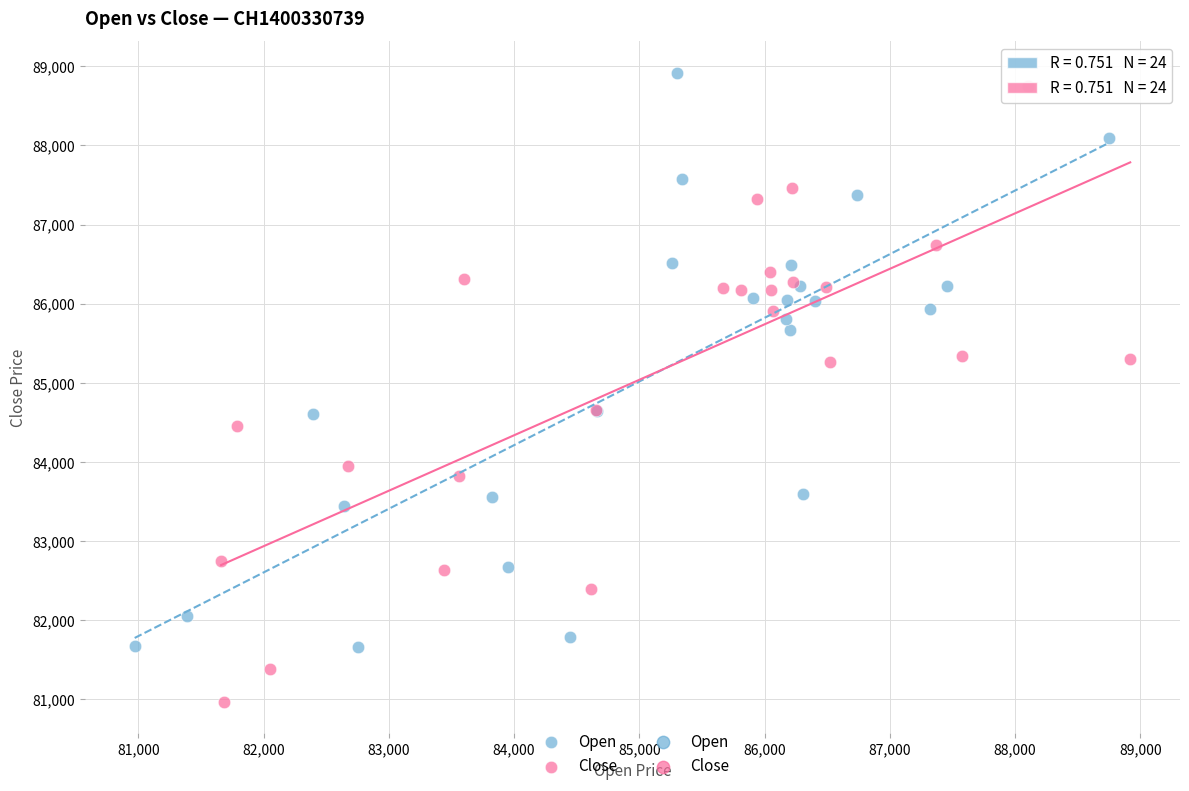

Which series contains the lowest Y value?

Close